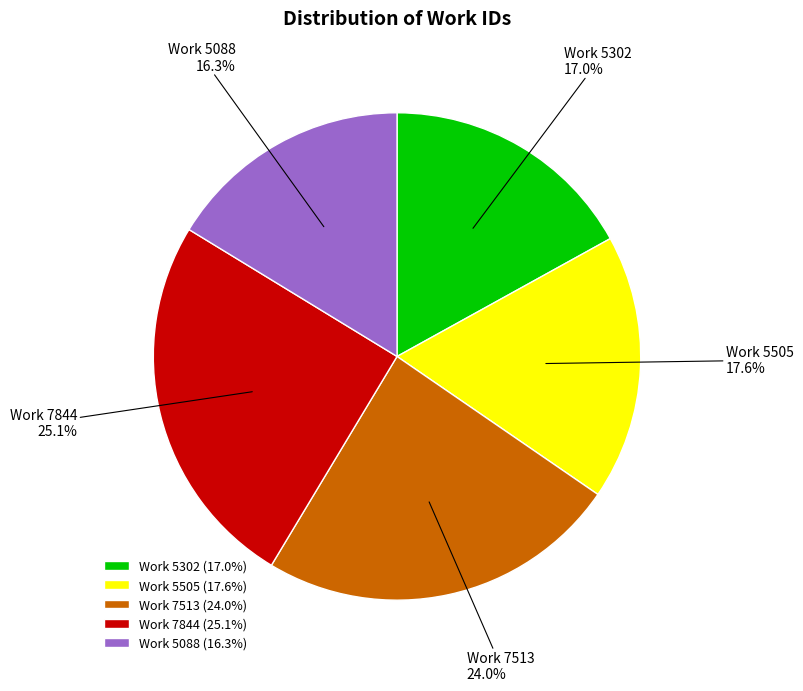

Does Work 5088 represent more than half of the total?

No